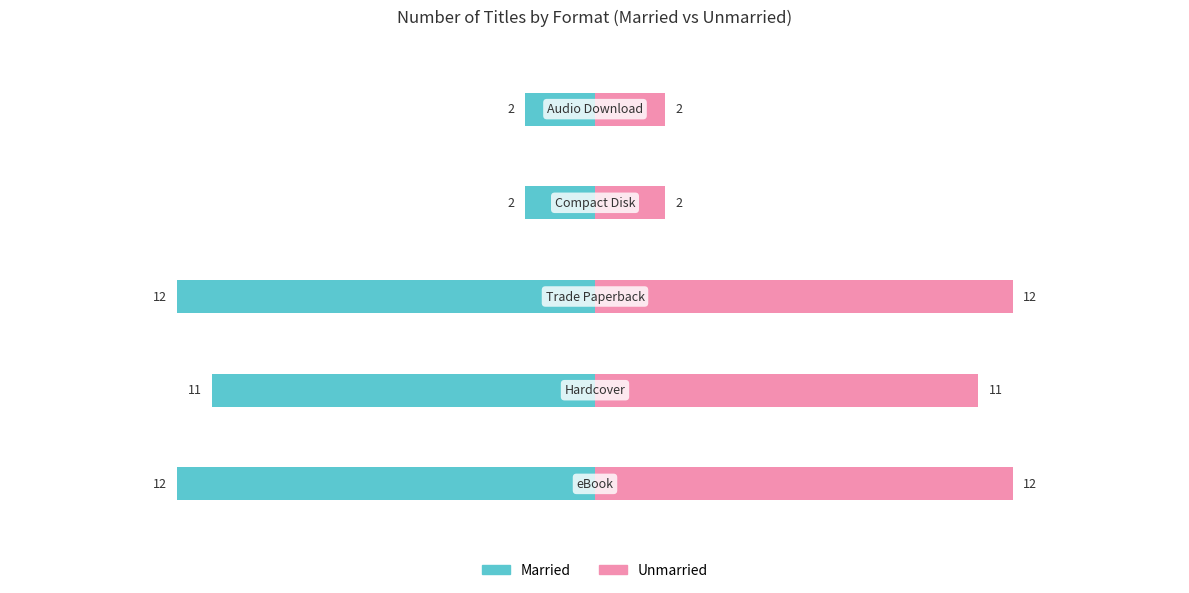

How many categories are shown in the chart?

5